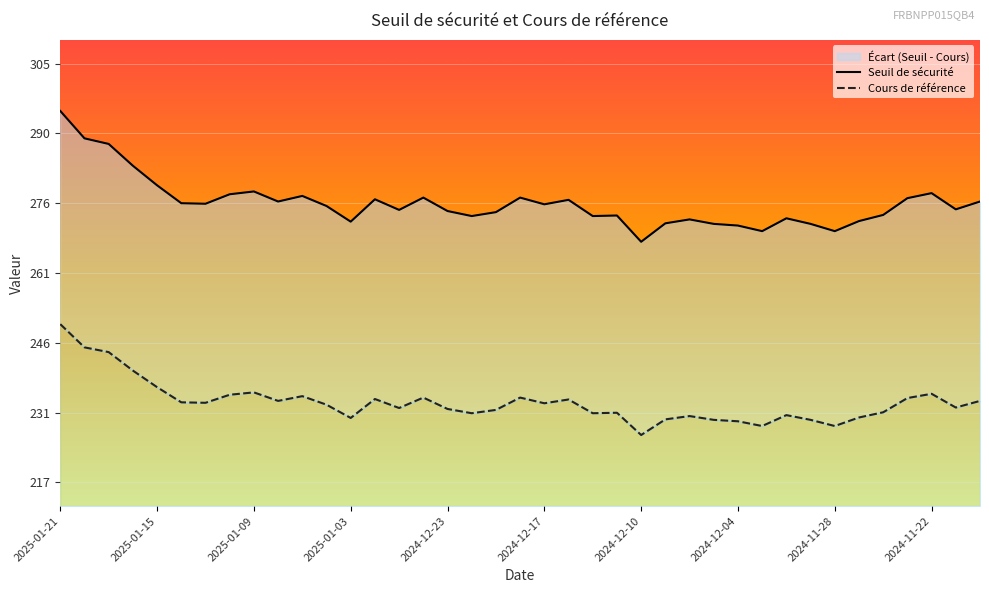

What is the lowest value of the Seuil de sécurité series?

267.4